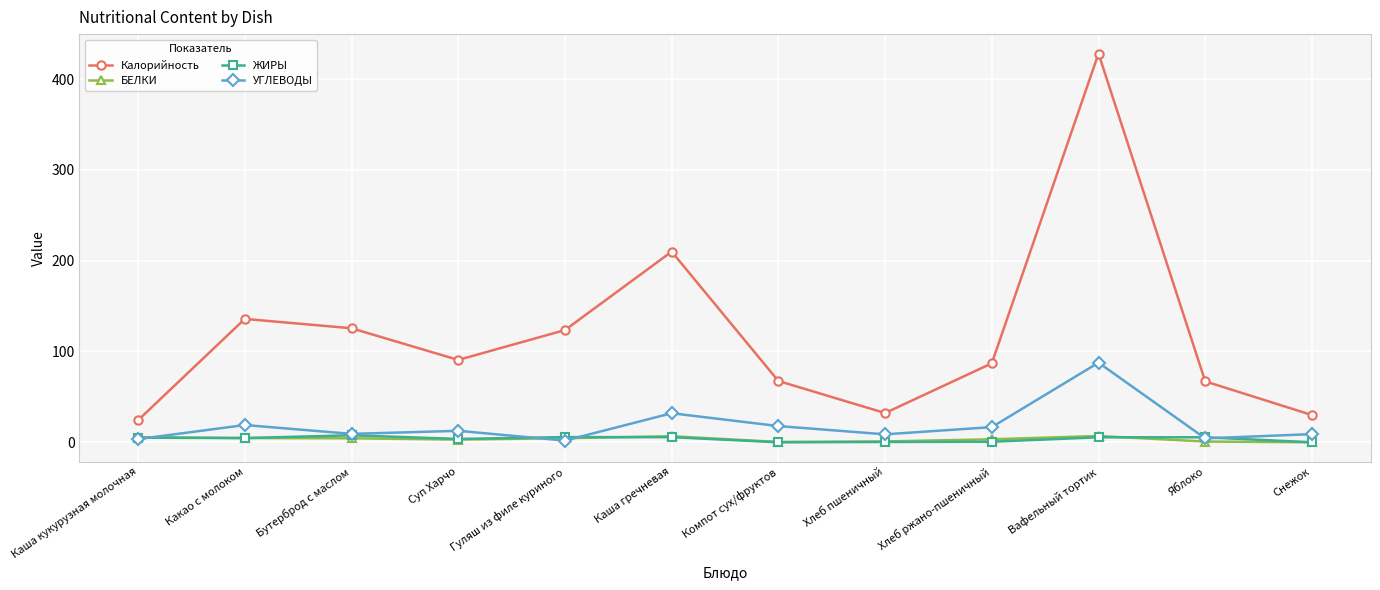

True or false: БЕЛКИ has more than 0 interior local peaks.

True